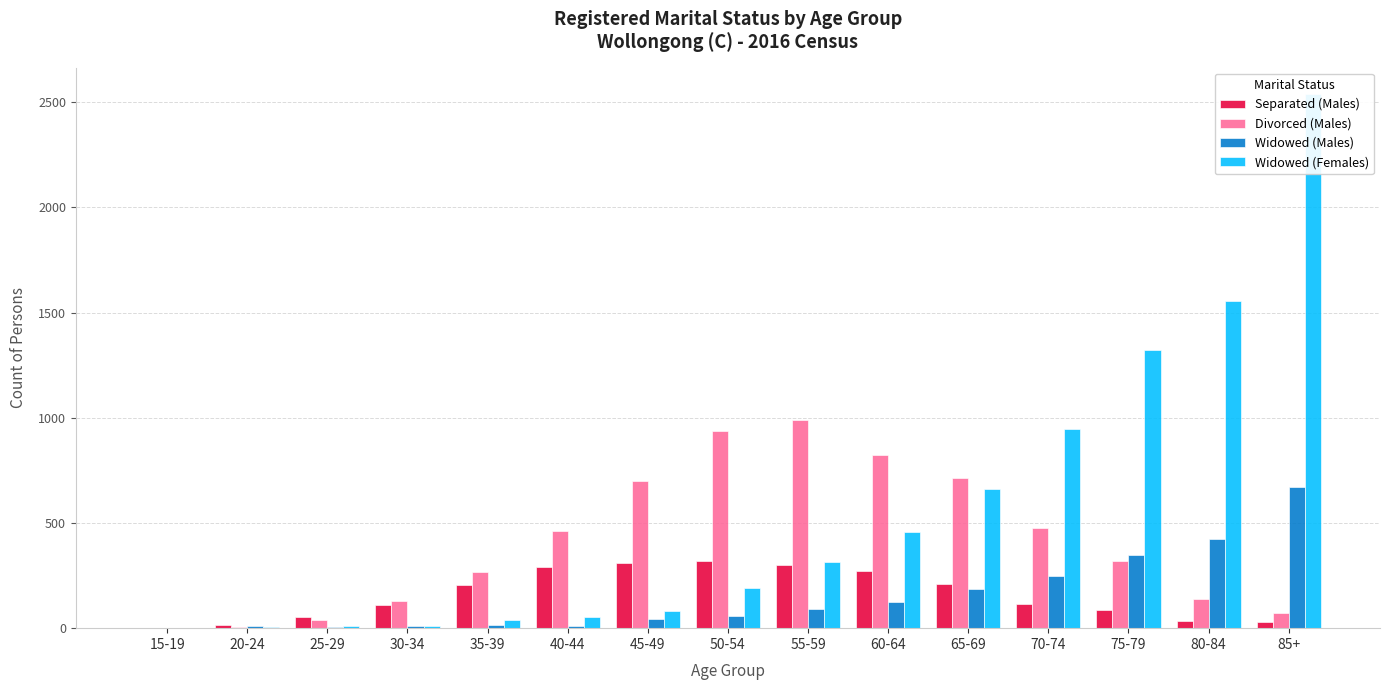

At which label does Divorced (Males) reach its peak?

55-59